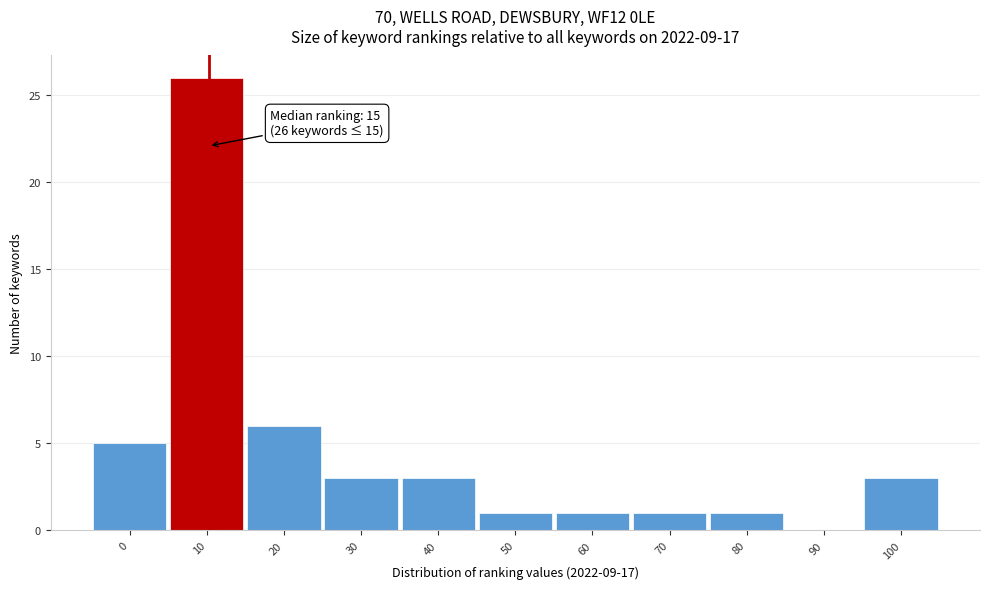

Reading left to right, extract all data points from this chart.

0=5	10=26	20=6	30=3	40=3	50=1	60=1	70=1	80=1	90=0	100=3